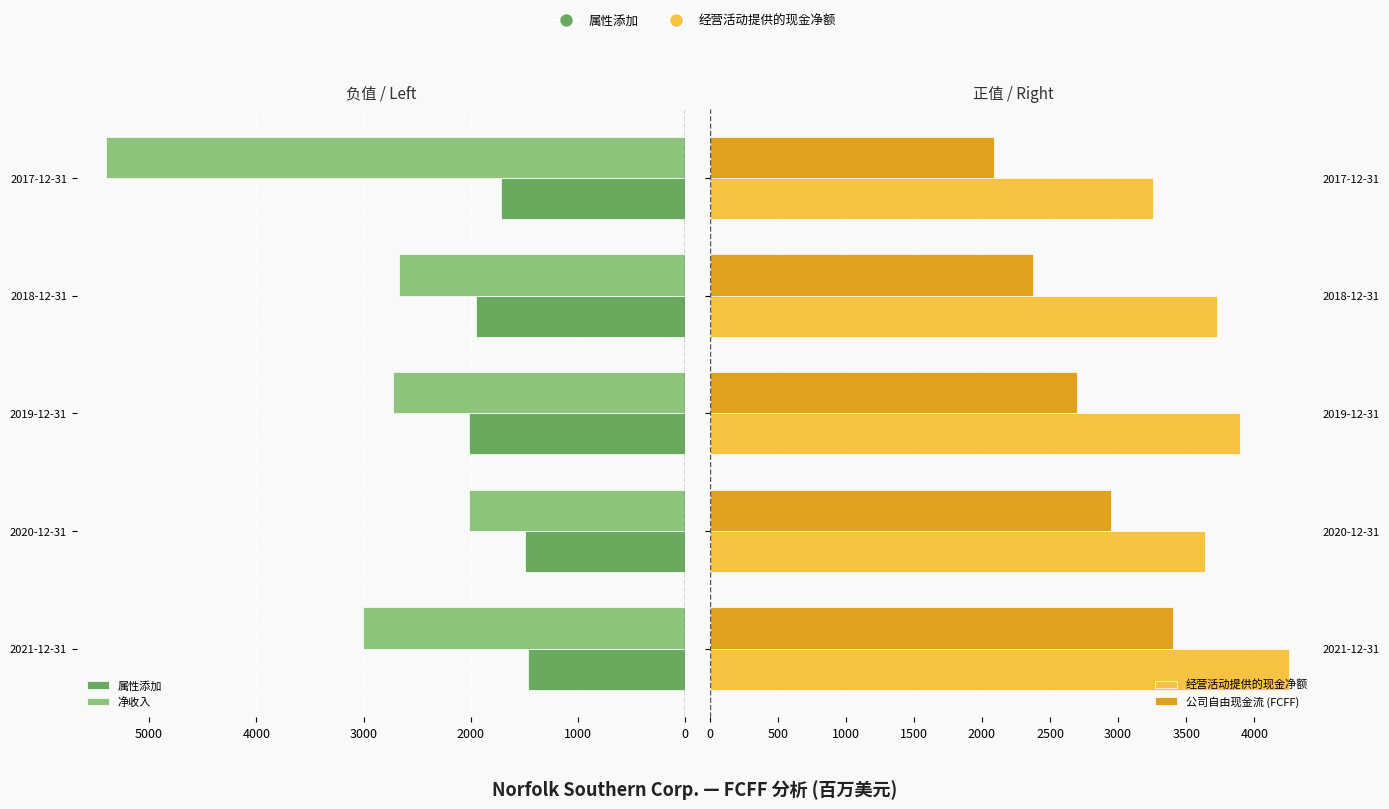

Count the number of data series in this chart.

4